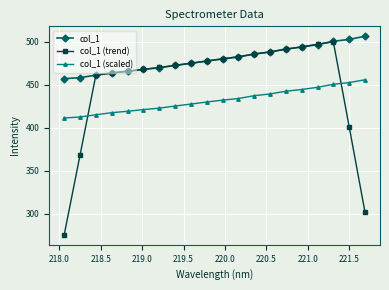

Is this an area chart (filled region under the line)?

No